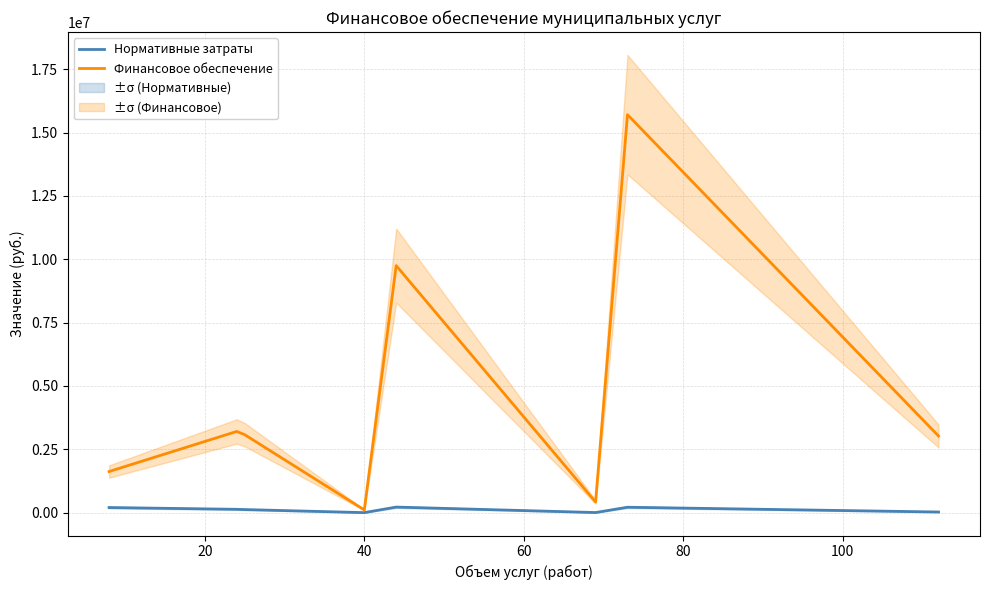

True or false: Финансовое обеспечение and Нормативные затраты cross at least once.

False